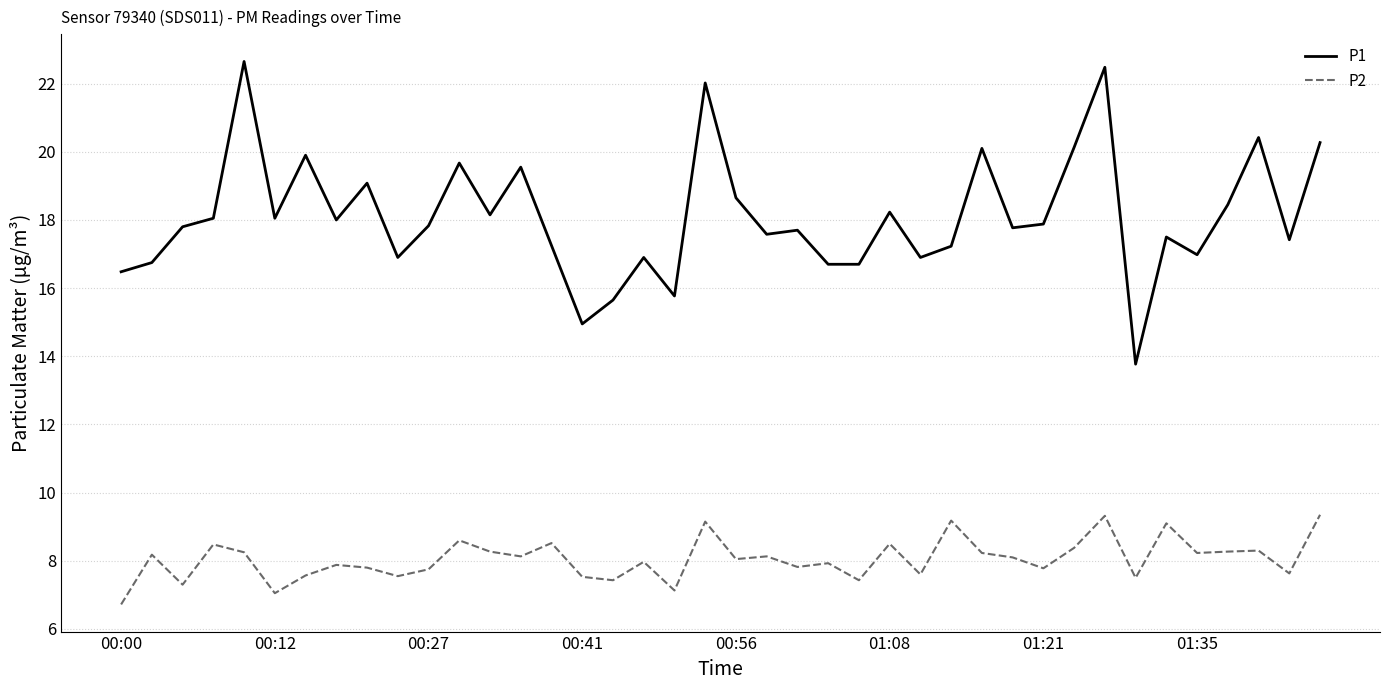

True or false: P2 and P1 intersect in this chart.

False